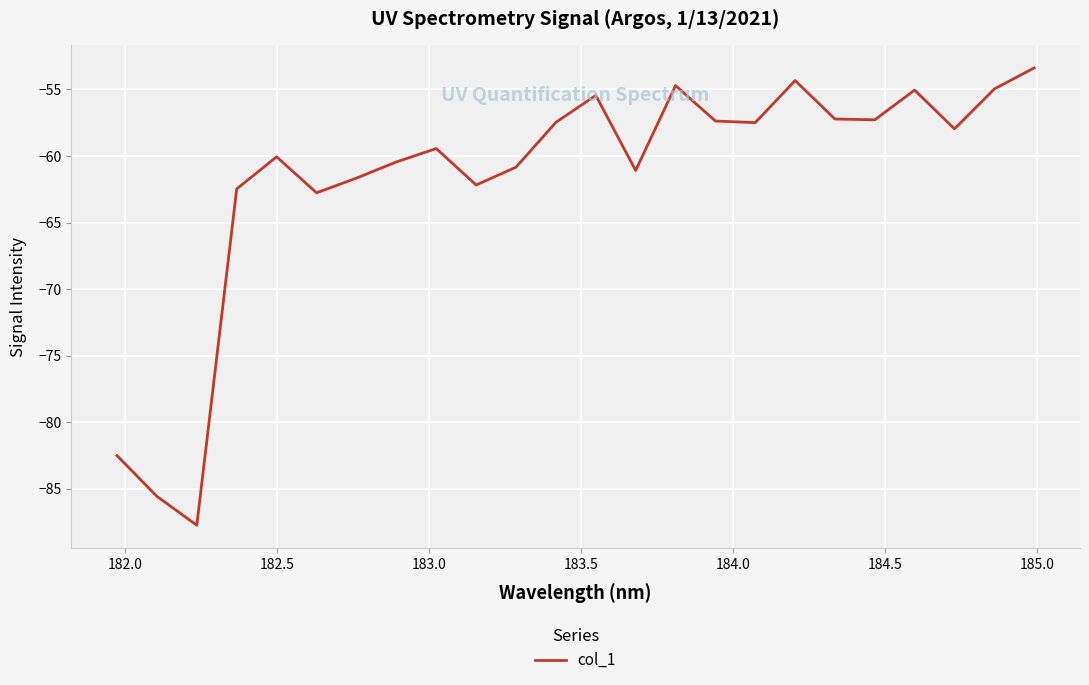

What is the smallest value displayed?

-87.8